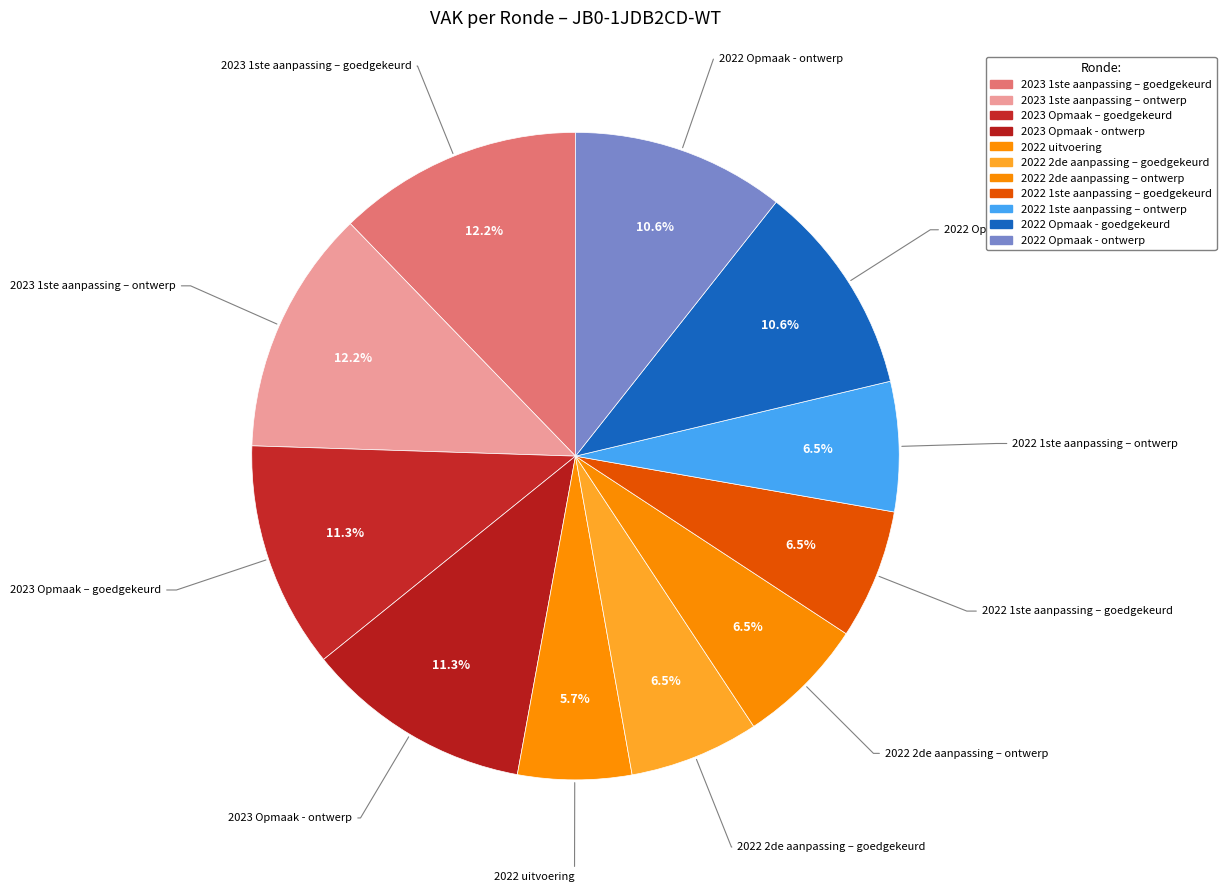

How many slices are in this pie chart?

11